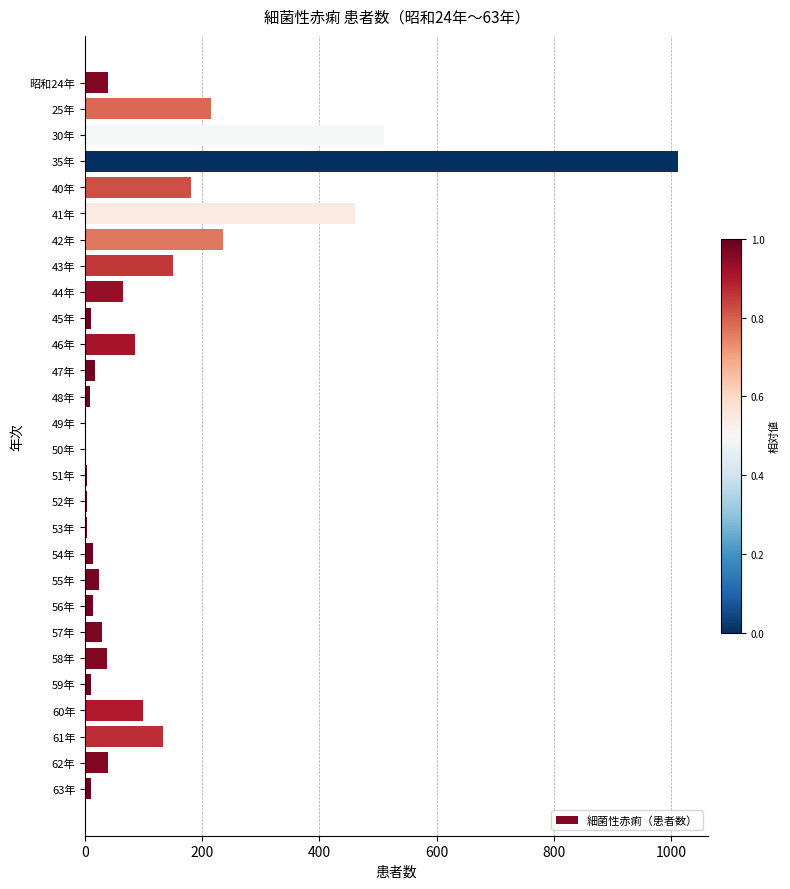

The value at 57年 is 28. True or false?

True